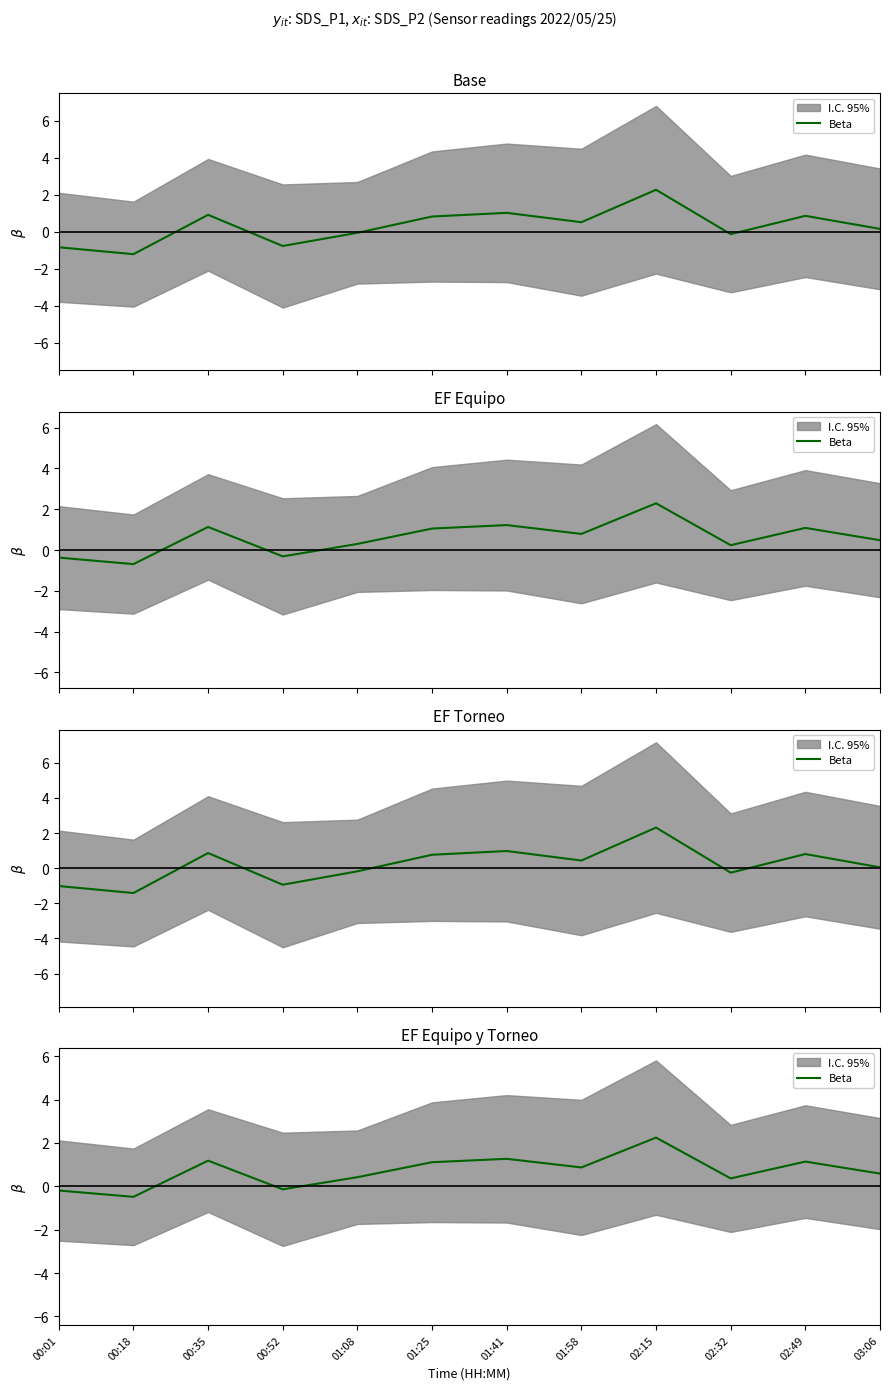

True or false: the data shows 0.5 at 02:49.

False